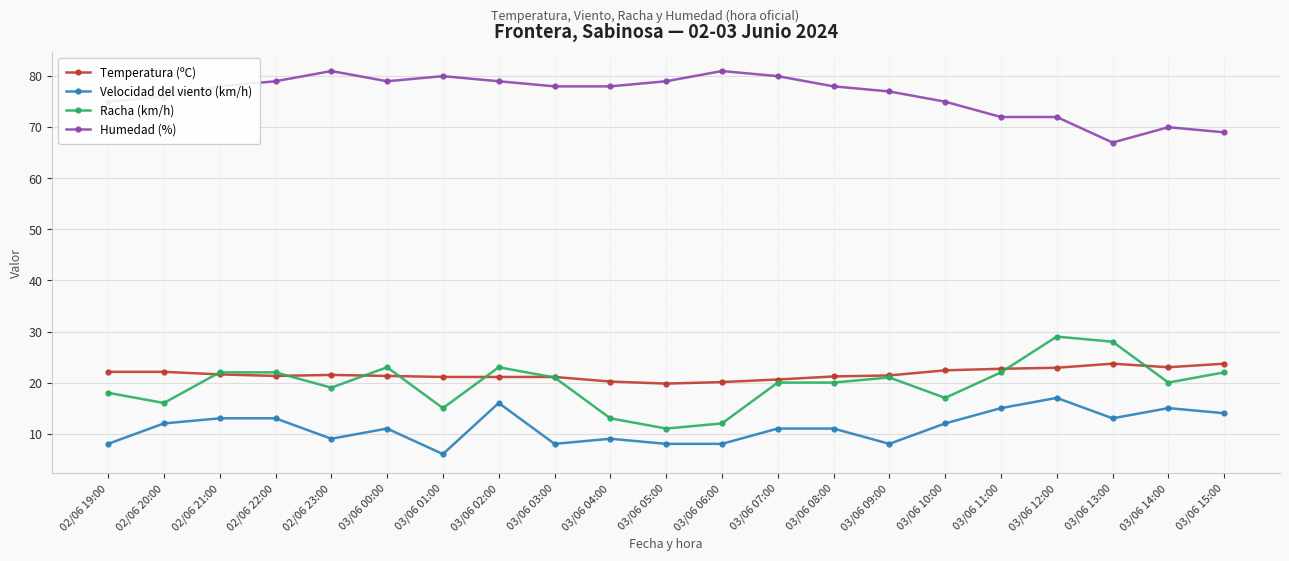

What is the highest value of the Racha (km/h) series?

29.0